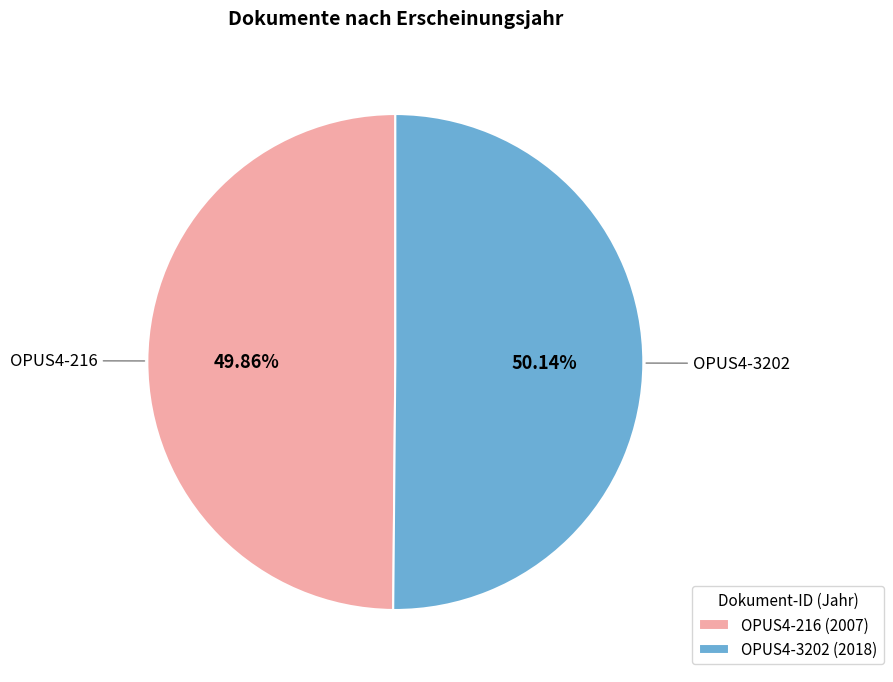

How many segments does this pie chart have?

2